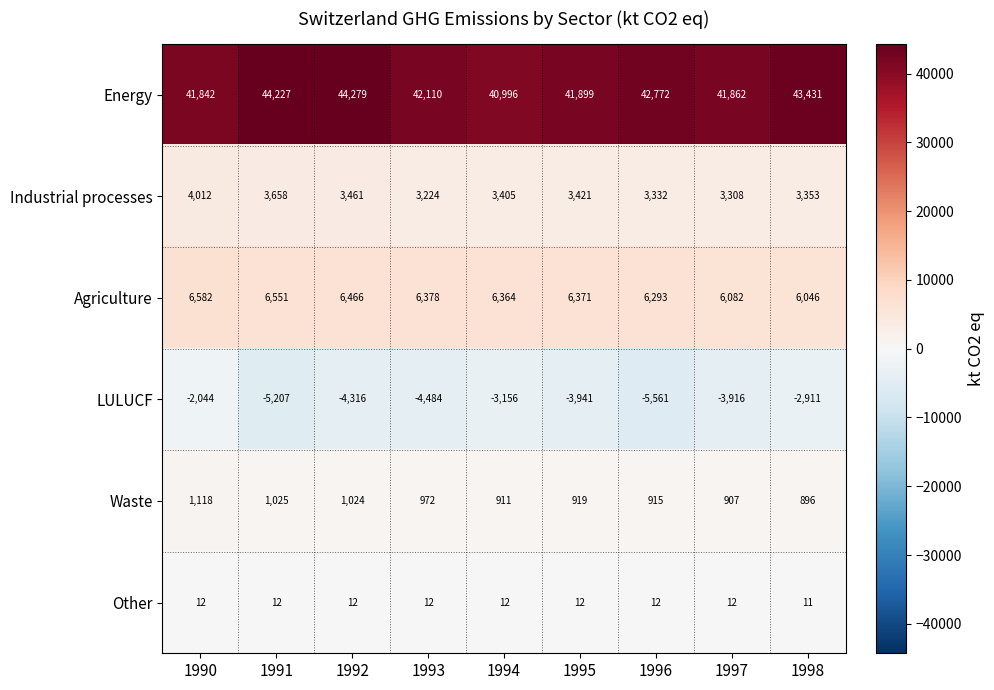

True or false: Energy has a value of 44279 at 1992.

True